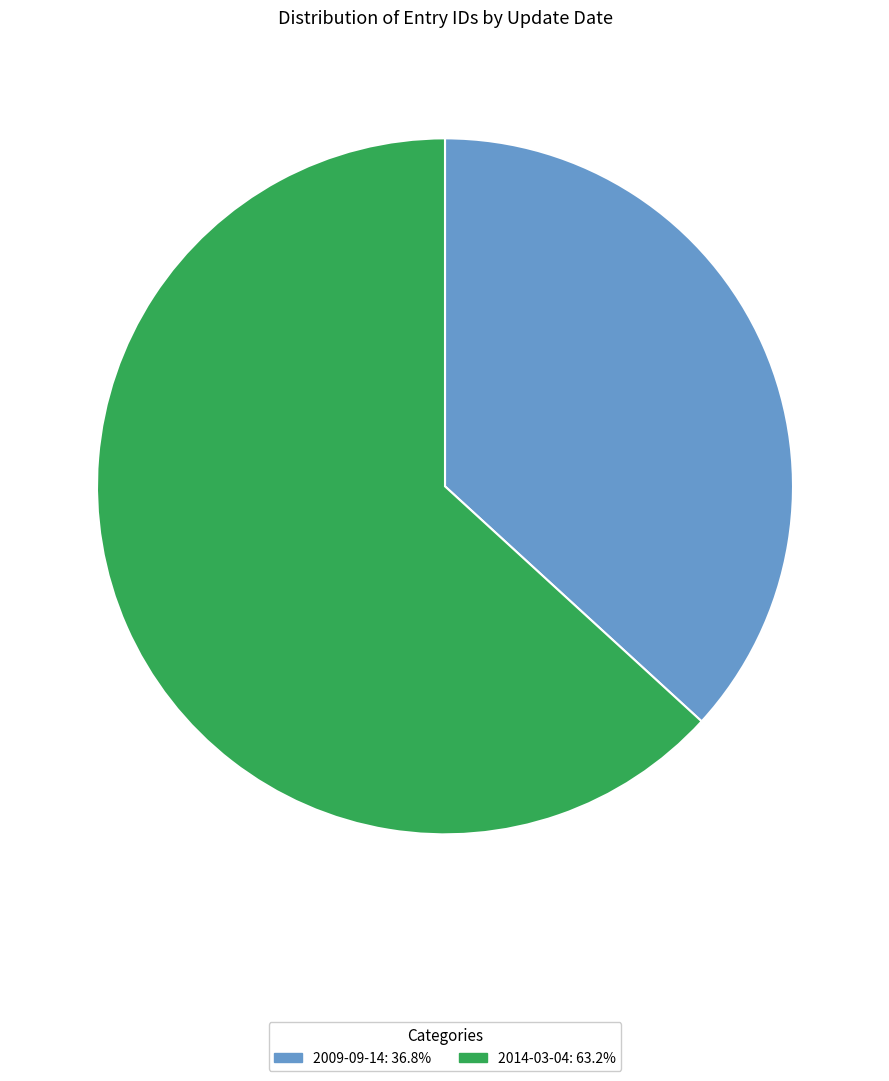

True or false: 2014-03-04 accounts for 73% of the total.

False